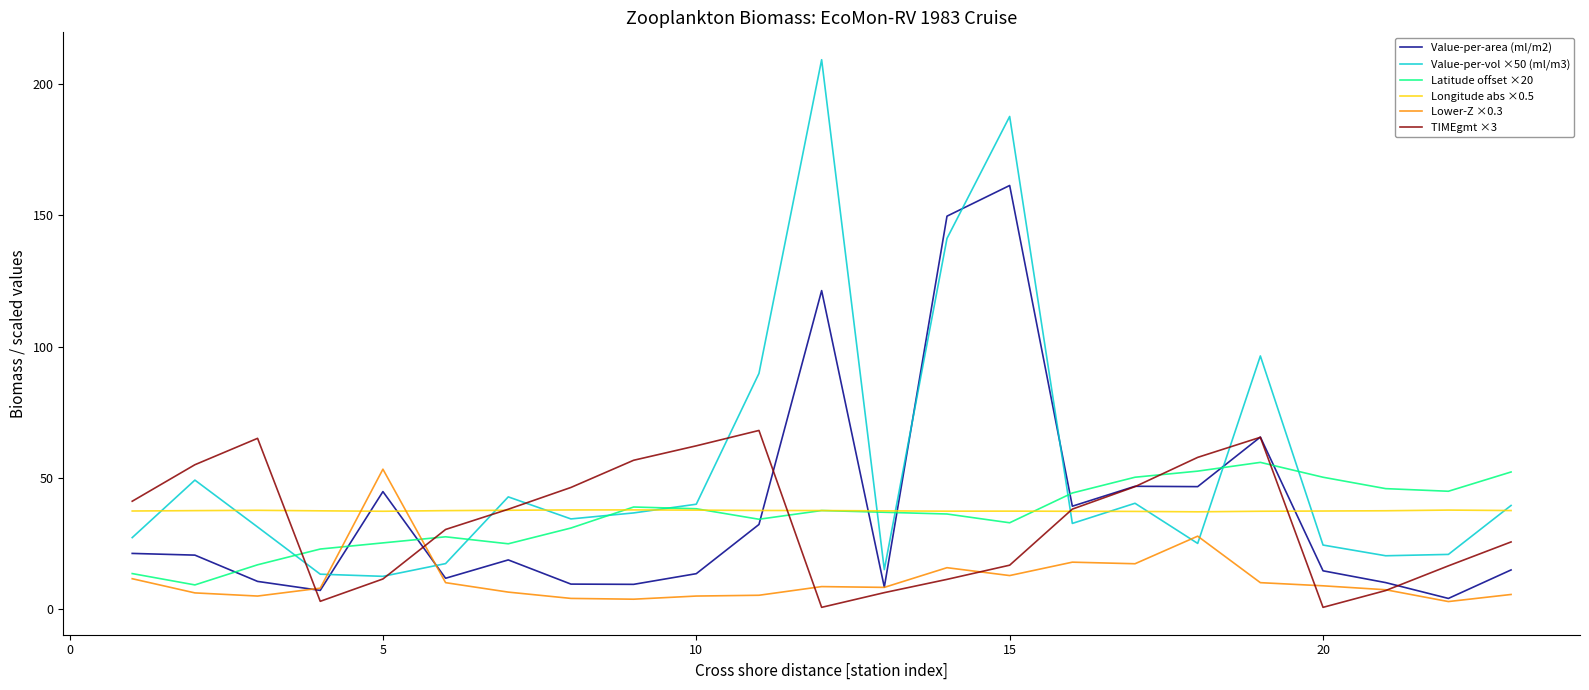

What is the greatest value displayed?

209.3